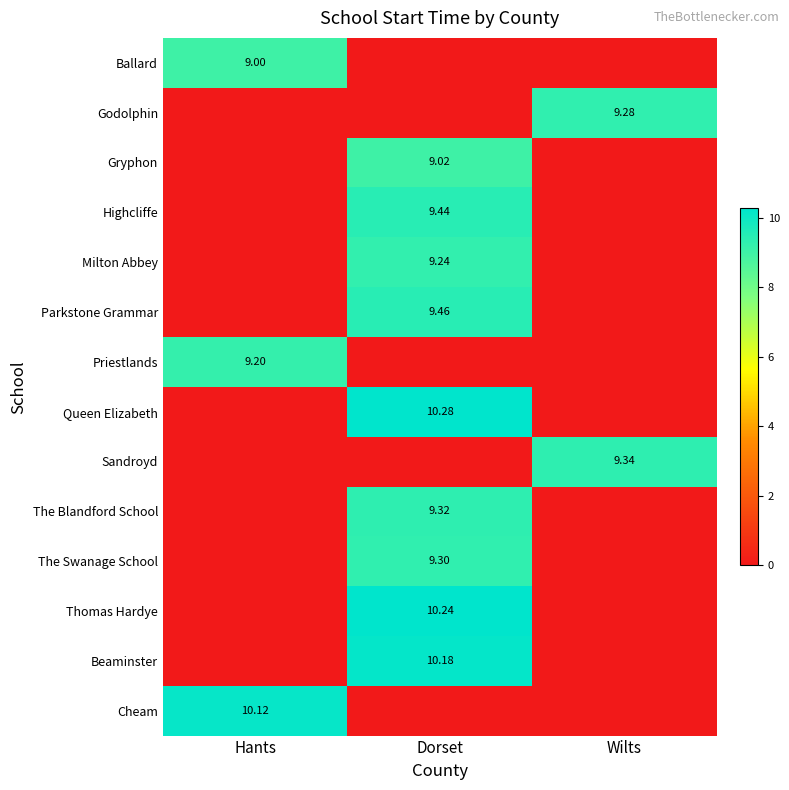

What is the difference between the highest and lowest values at Dorset?

10.3